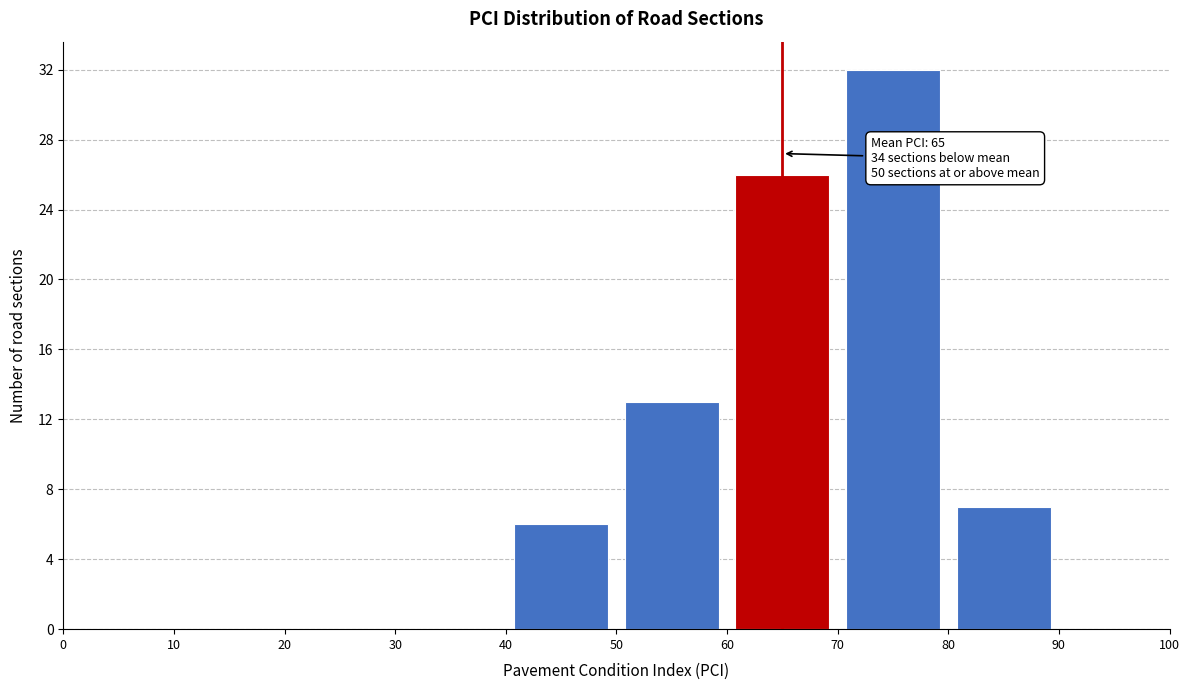

Which range on the x-axis has the tallest bar?

70 to 80